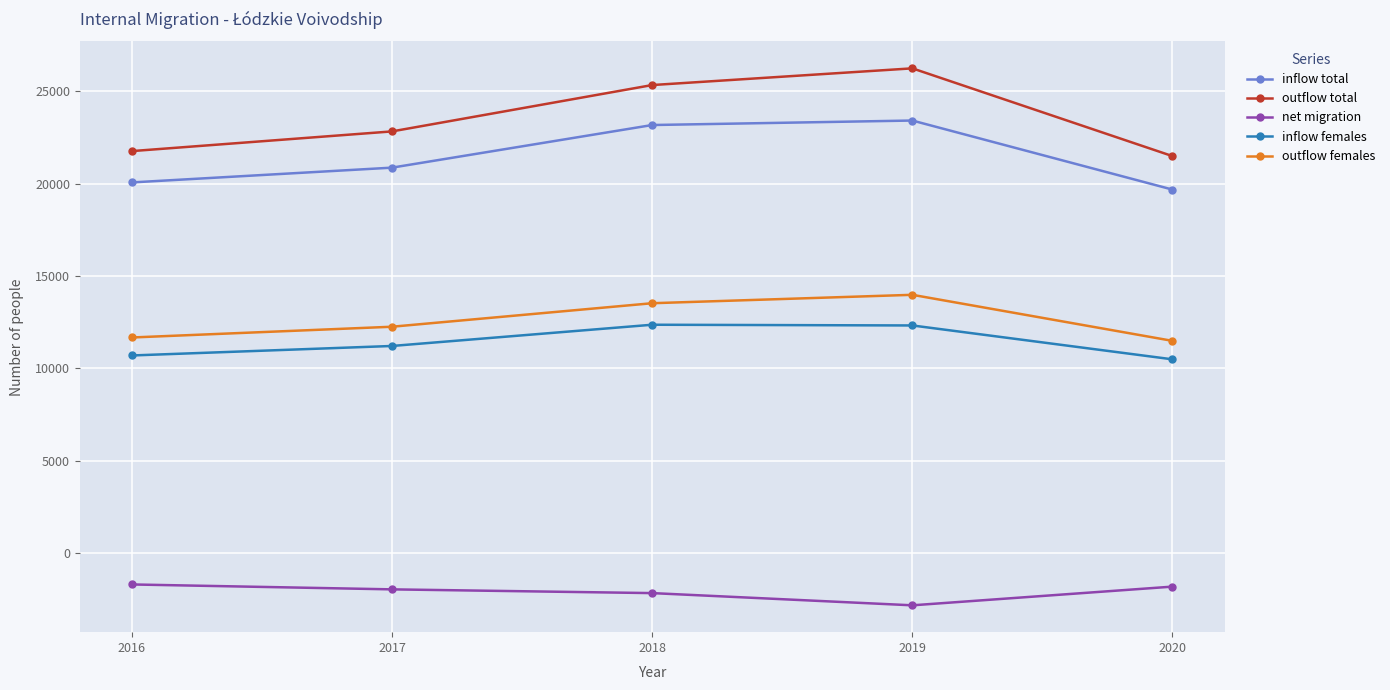

Rank the series at 2018 from lowest to highest value.

net migration, inflow females, outflow females, inflow total, outflow total